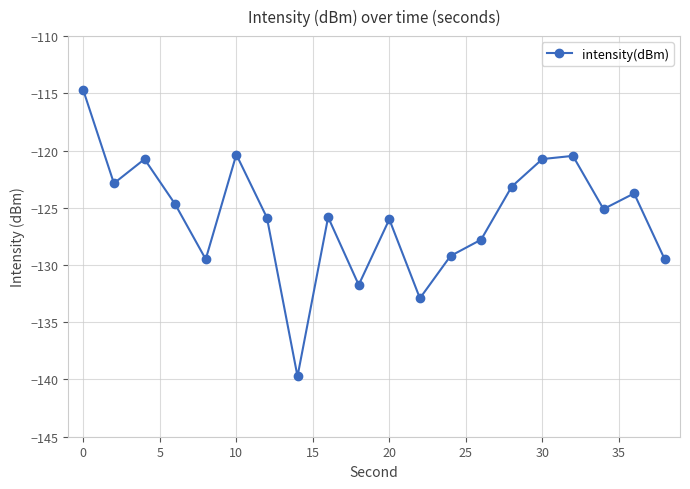

How many interior local valleys (lower than both neighbors) does the data have?

6